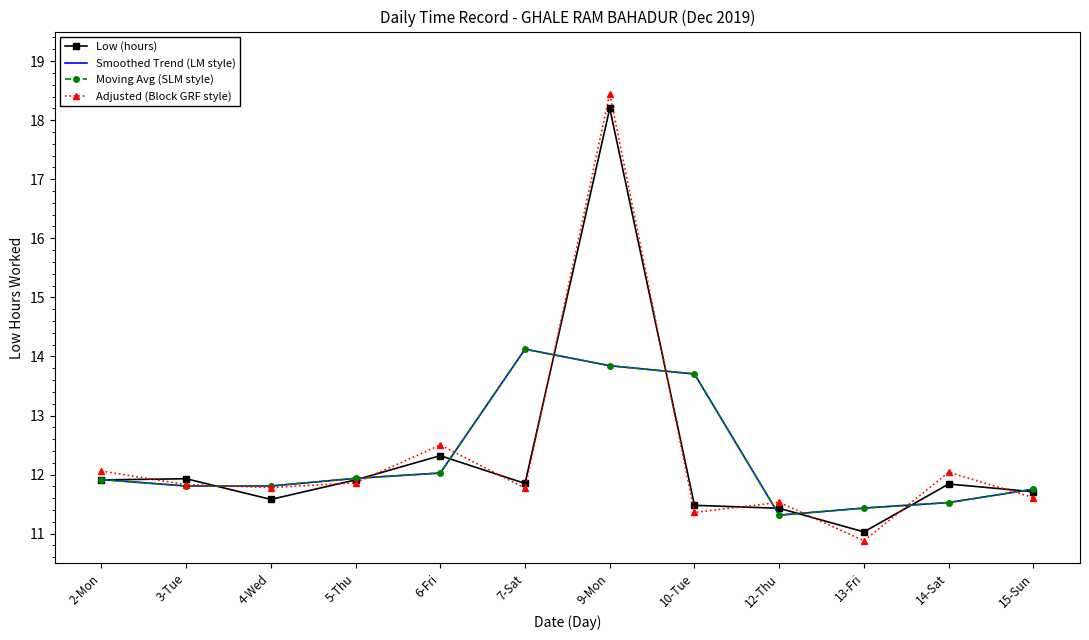

Which label corresponds to the smallest value in the chart?

13-Fri